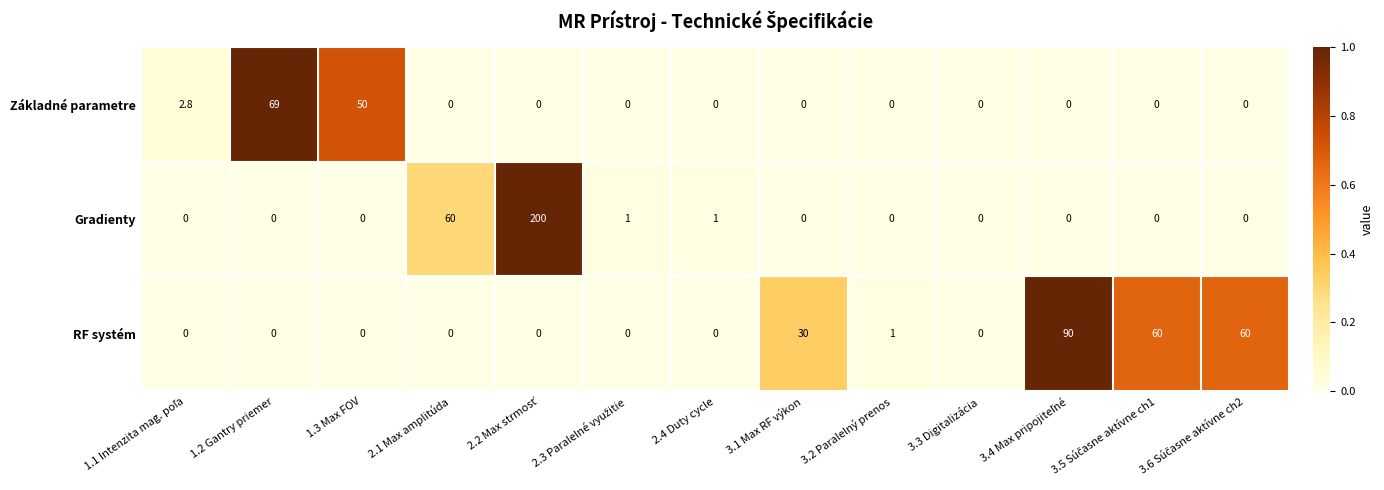

At which label does Základné parametre reach its peak?

1.2 Gantry priemer